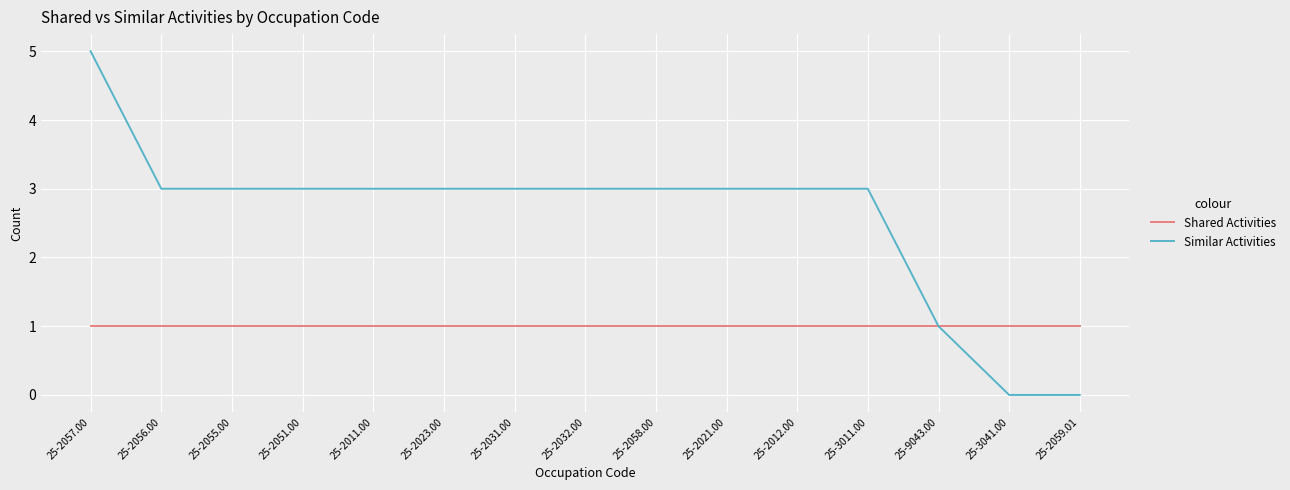

At 25-2031.00, list the series in order from largest to smallest.

Similar Activities, Shared Activities